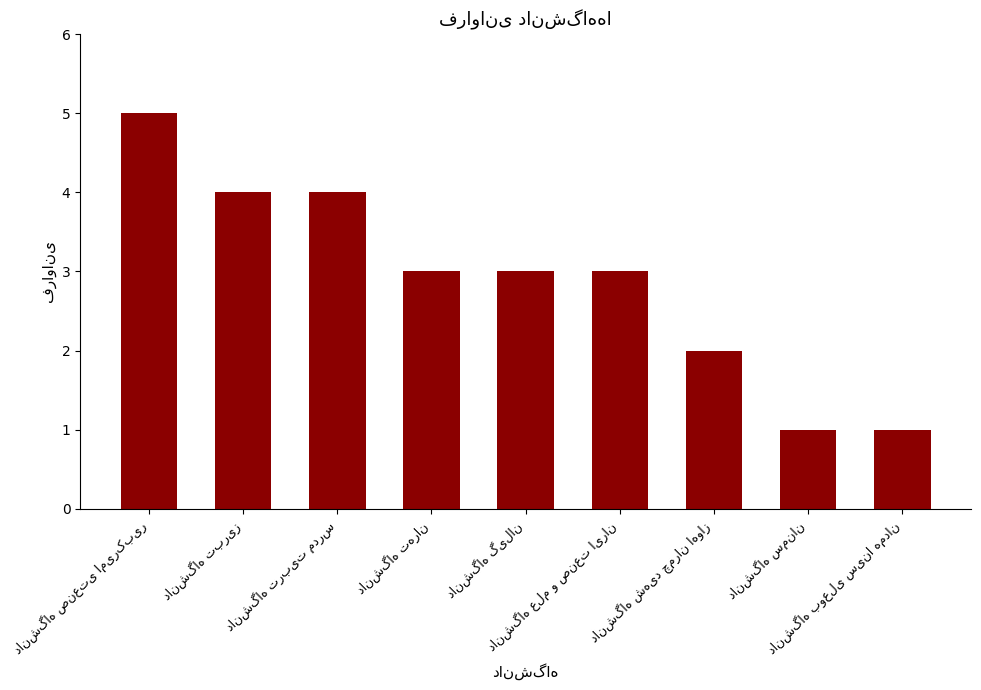

Reading right to left, extract all data points from this chart.

1	1	2	3	3	3	4	4	5